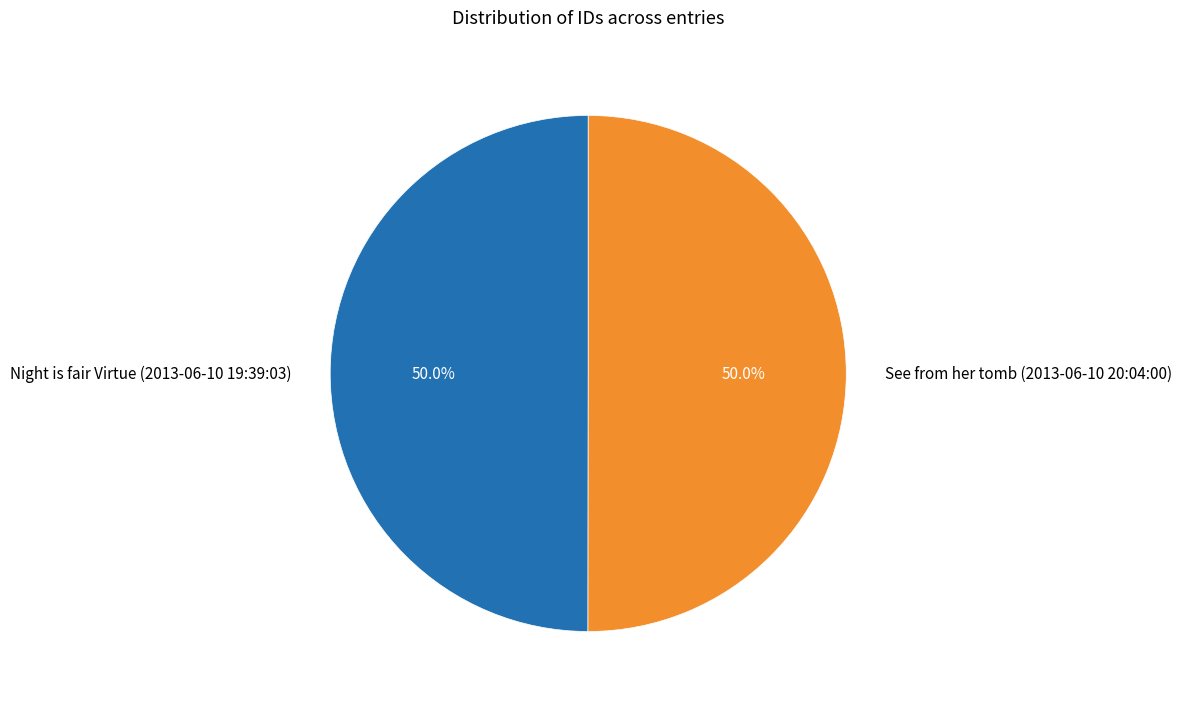

What is the ratio of the value at See from her tomb (2013-06-10 20:04:00) to the value at Night is fair Virtue (2013-06-10 19:39:03)?

1.0